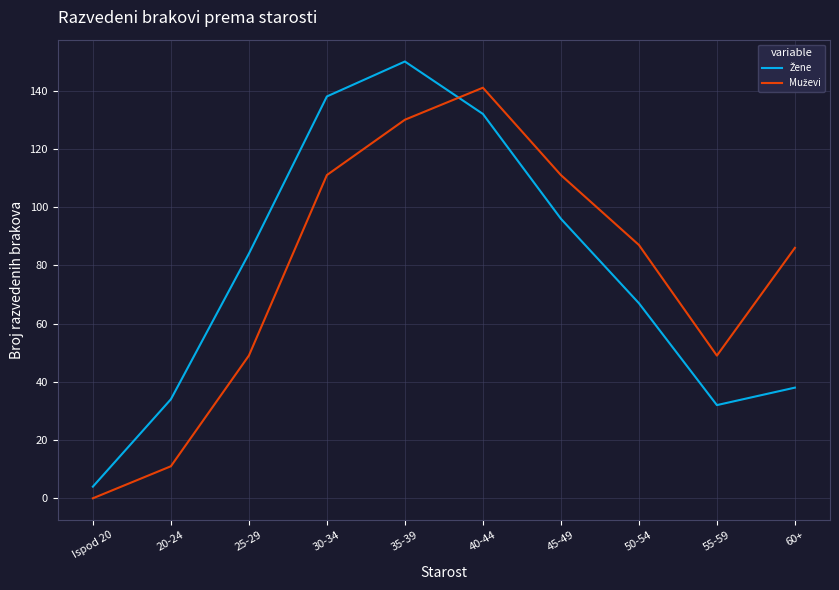

What is the total value across all series at Ispod 20?

4